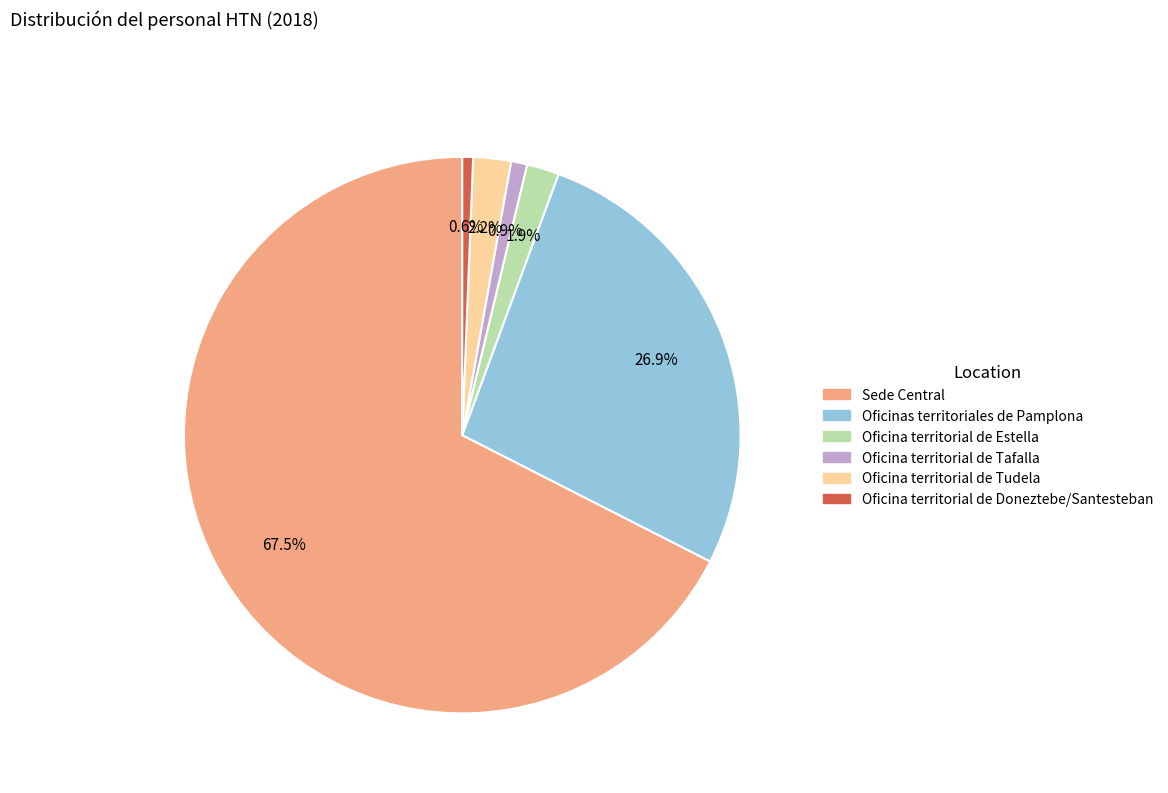

Which category has the biggest portion of the pie?

Sede Central